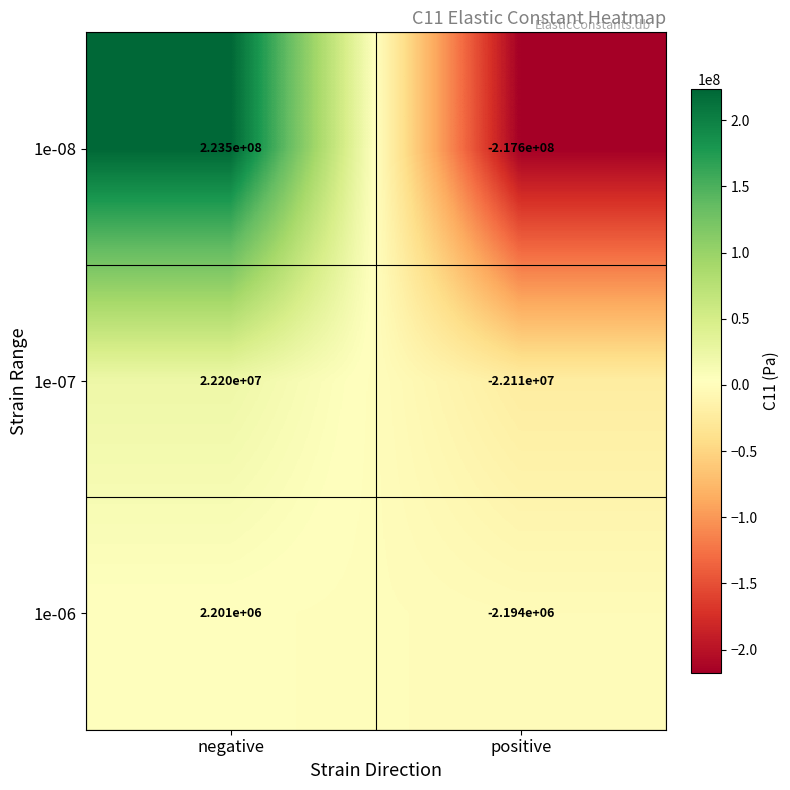

What is the difference between the 1e-07 values at negative and positive?

44310000